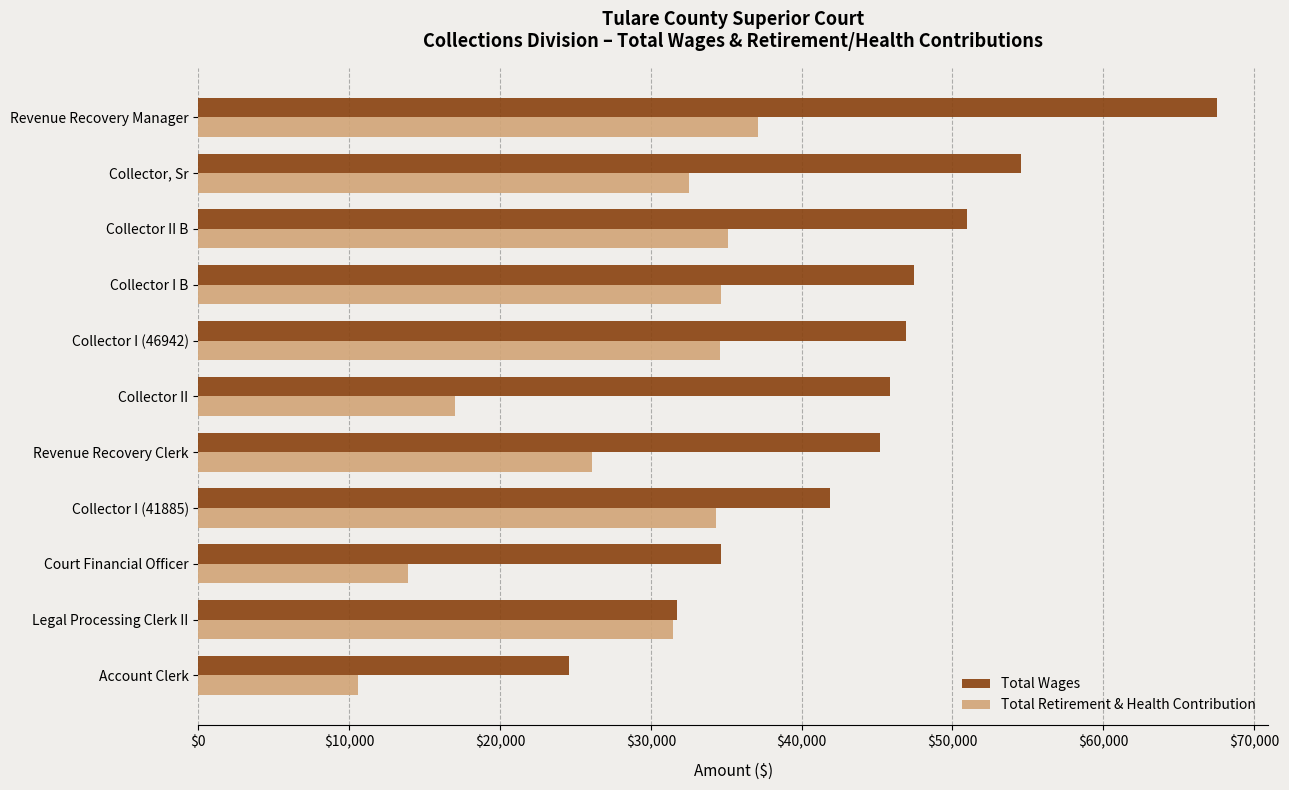

The Total Wages series shows 16648 at Collector II B. True or false?

False